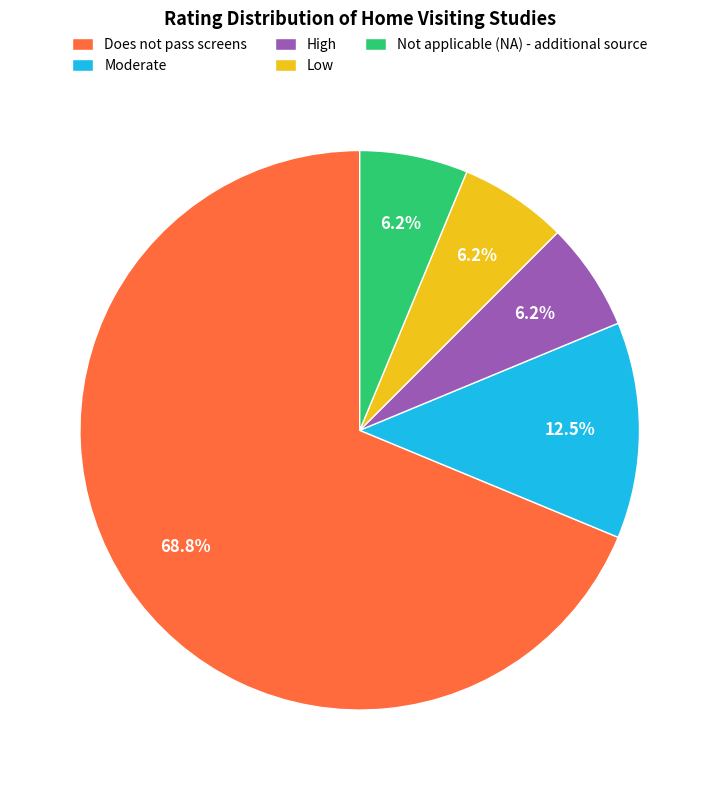

Which slice is the largest?

Does not pass screens